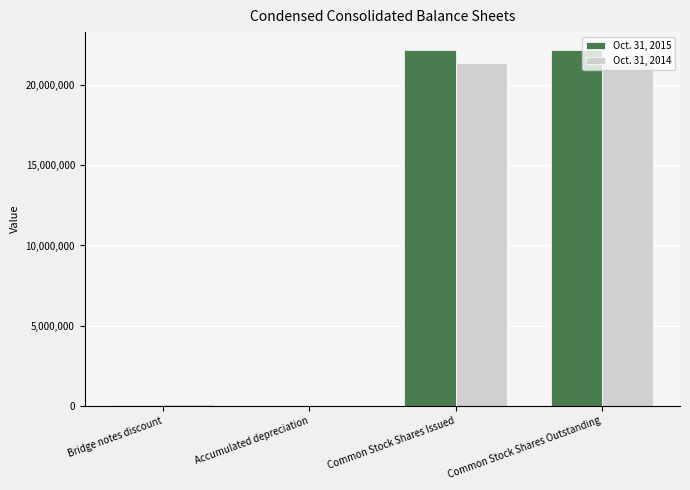

Is it true that Oct. 31, 2014 equals 29347585 at Common Stock Shares Outstanding?

False